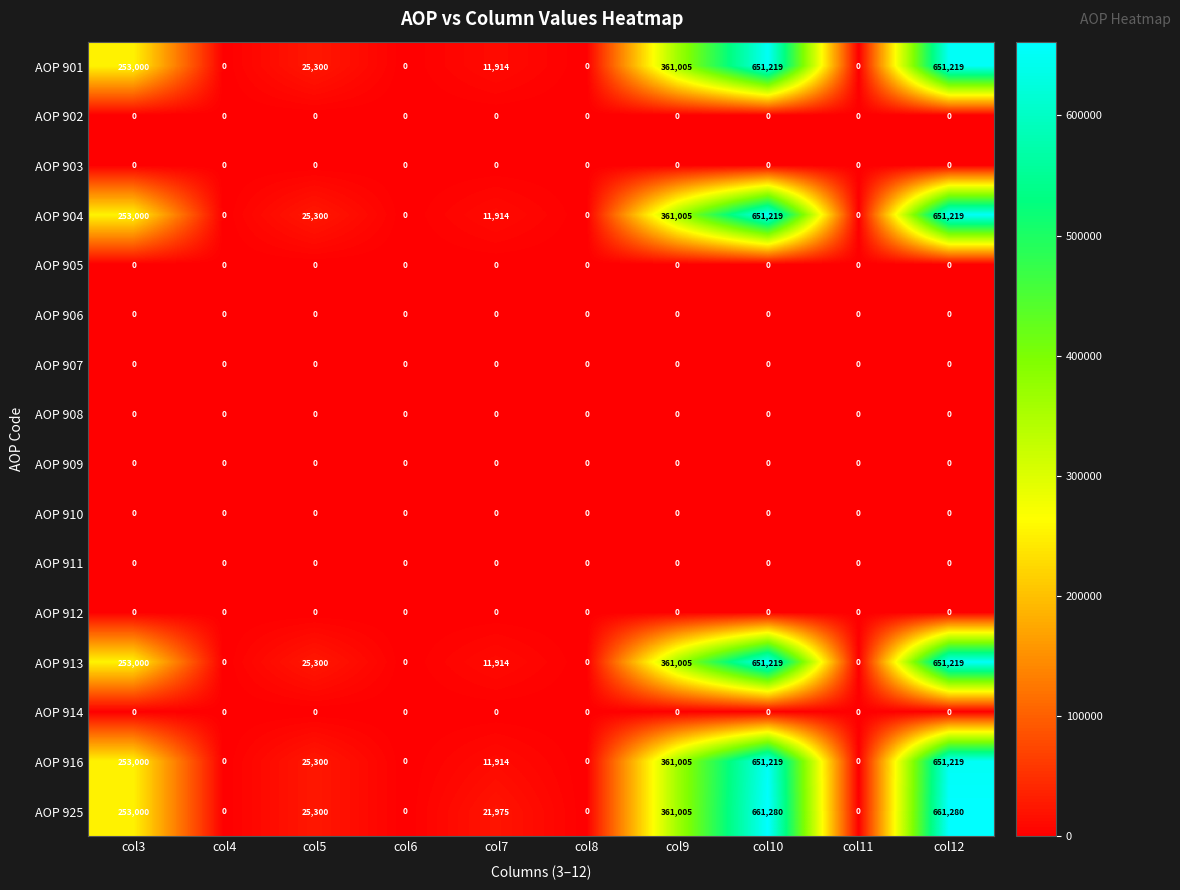

What is the difference between the AOP 904 values at col9 and col12?

290214